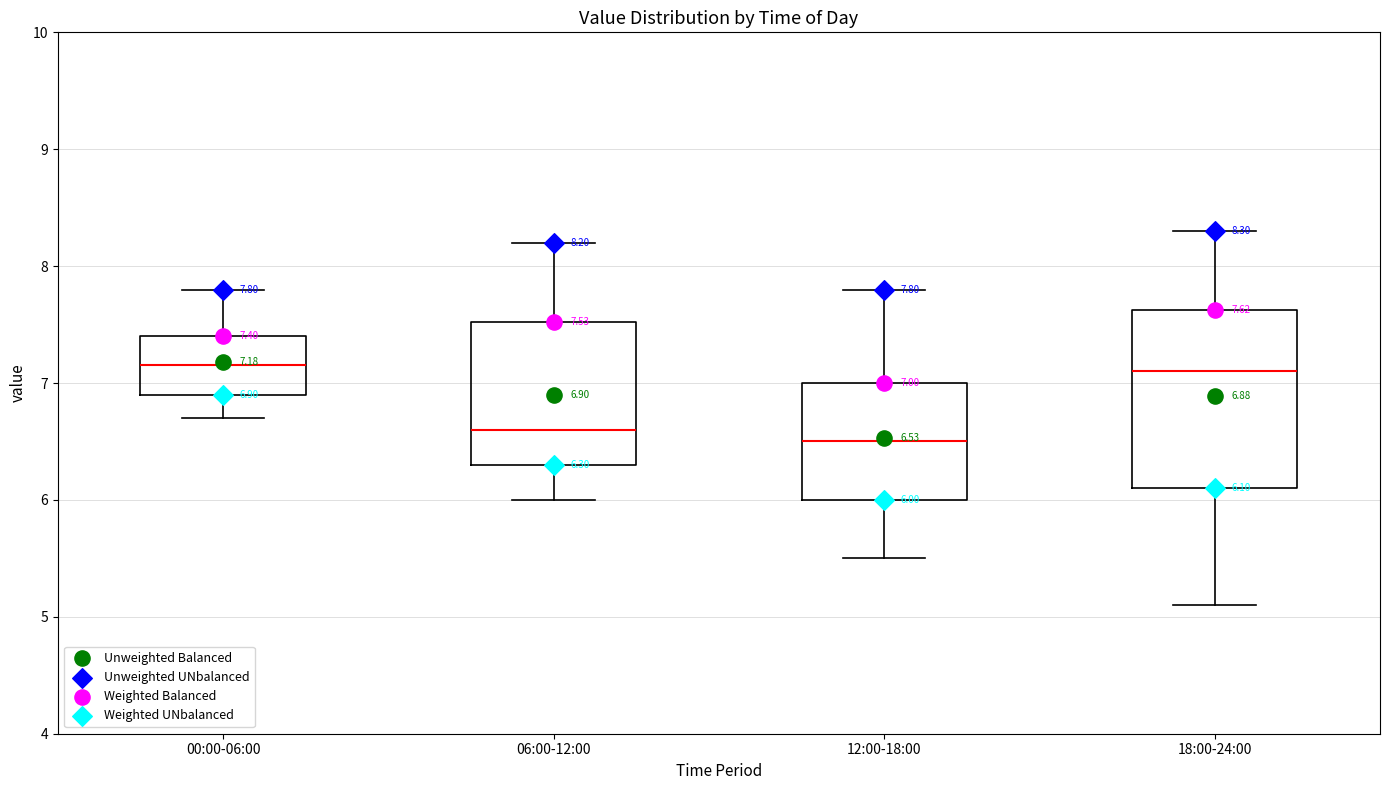

Comparing the boxes themselves (not the whiskers), which one is the tallest?

18:00-24:00